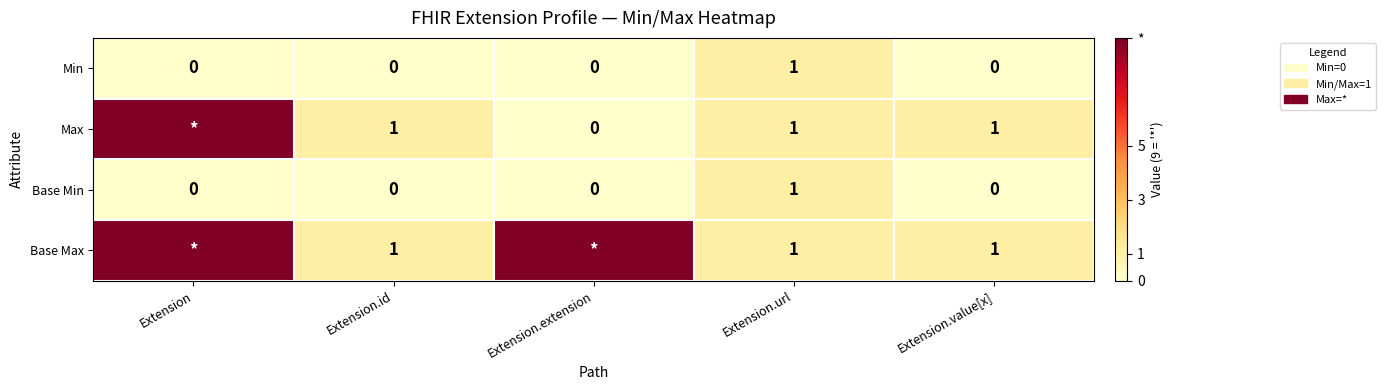

How many Min values are between 0 and 1?

5